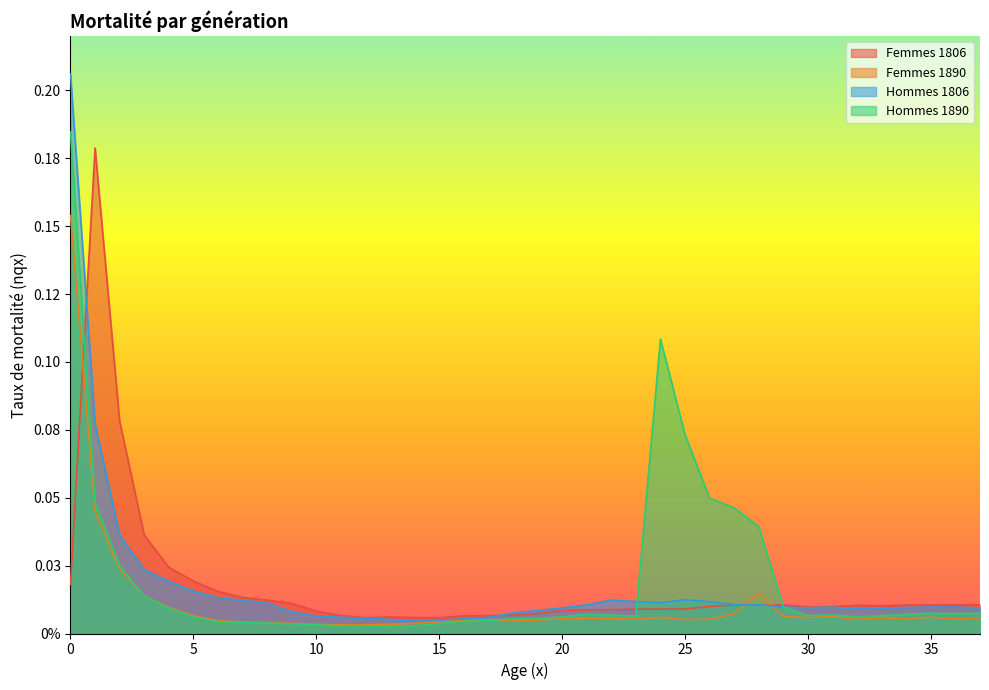

Which category has the highest value in the Femmes 1806 series?

1